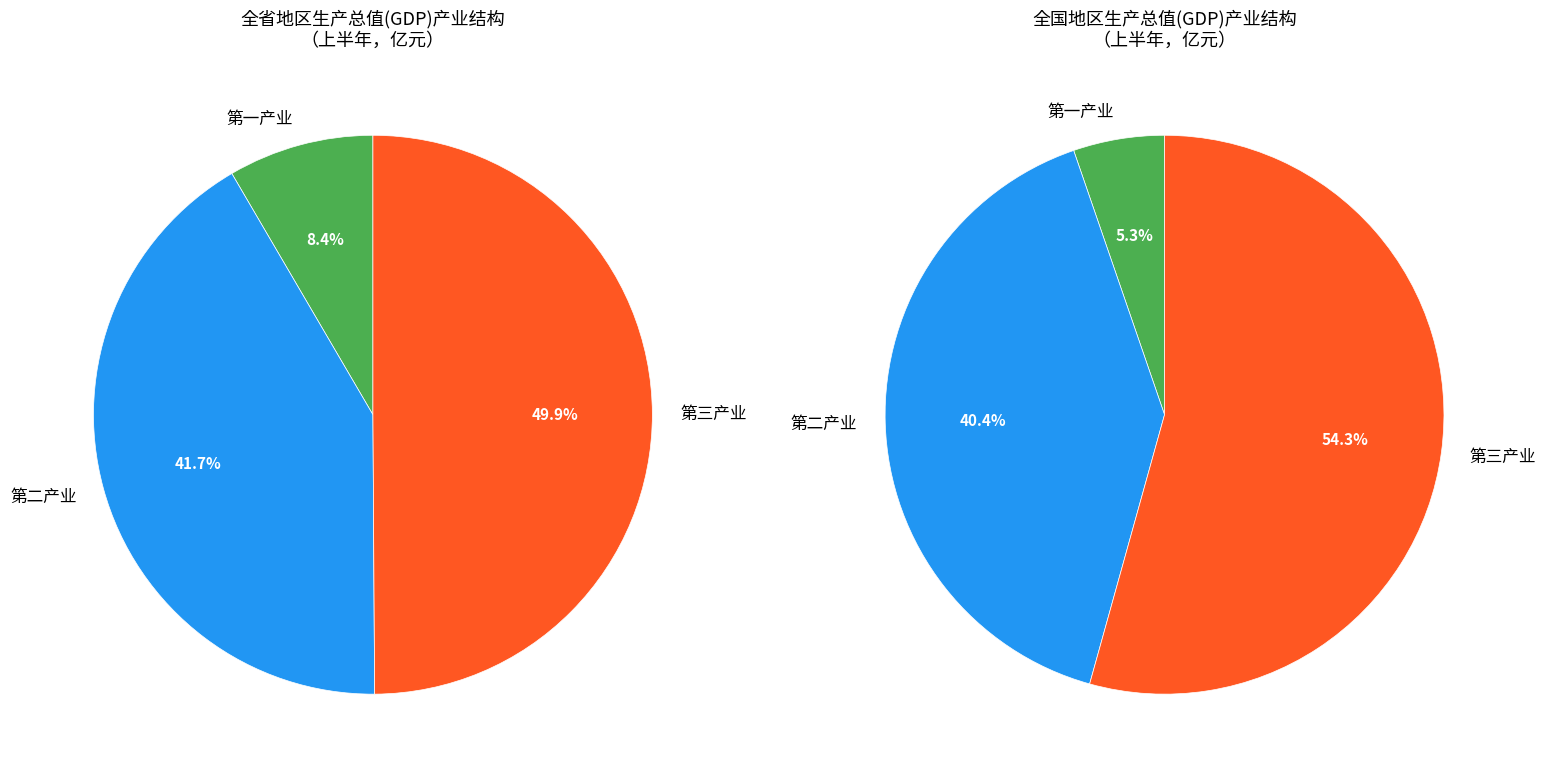

How many segments does this pie chart have?

3